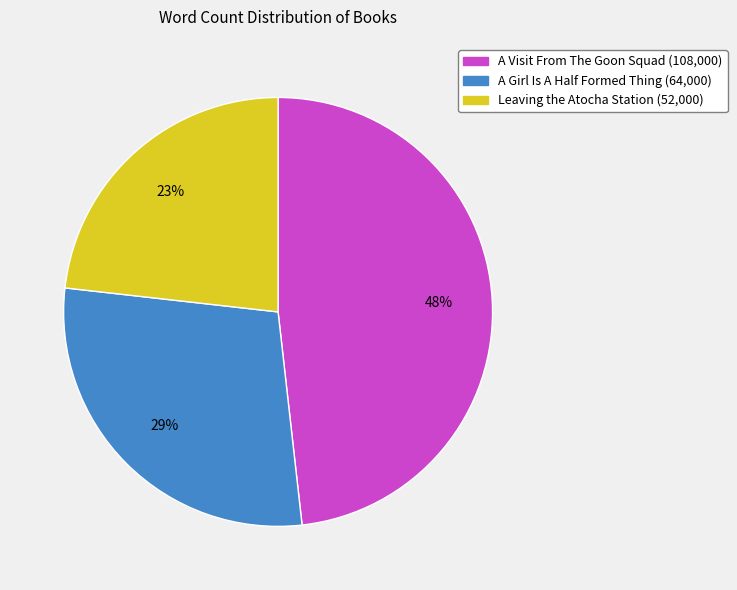

True or false: A Girl Is A Half Formed Thing accounts for 15% of the total.

False